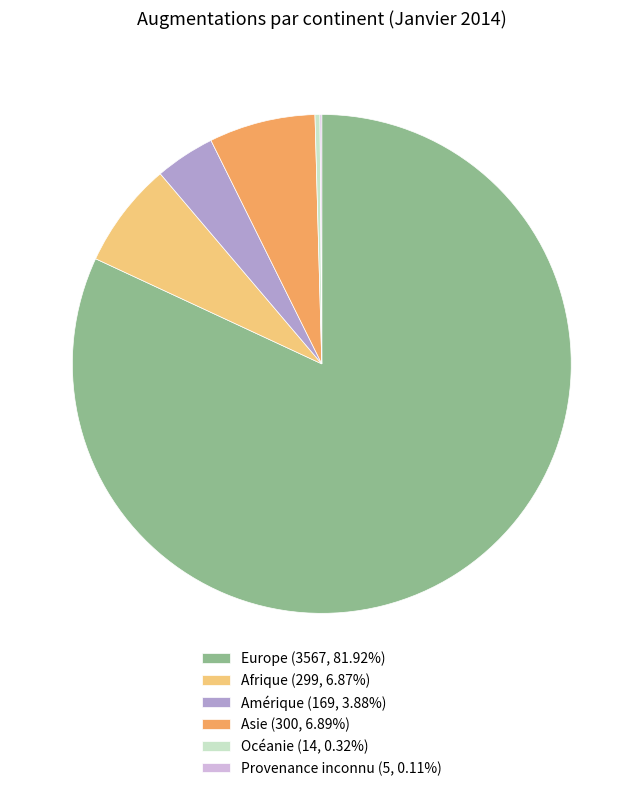

Is there any slice that represents more than half of the pie?

Yes